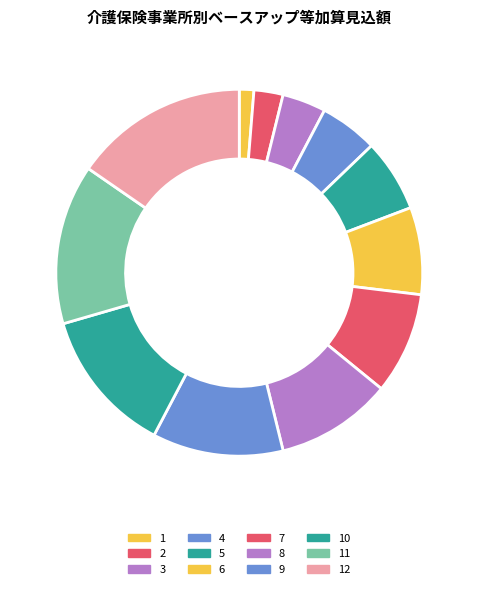

Is it true that 12 is 15% of the pie?

True